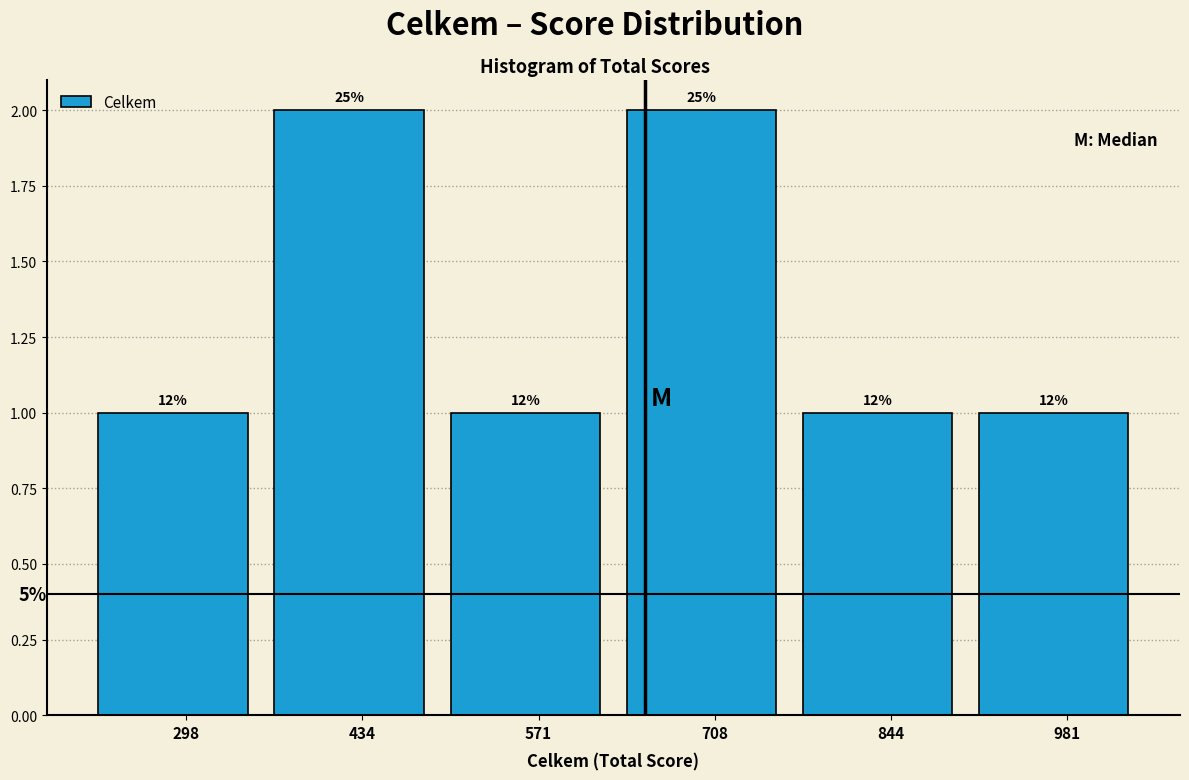

How many bars are there in total?

6